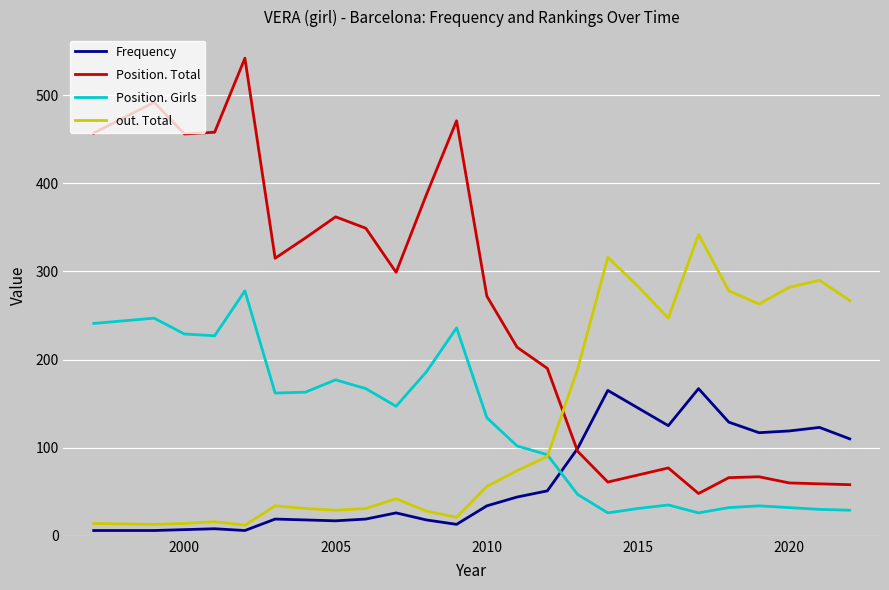

What is the sum of all Position. Total values?

6263